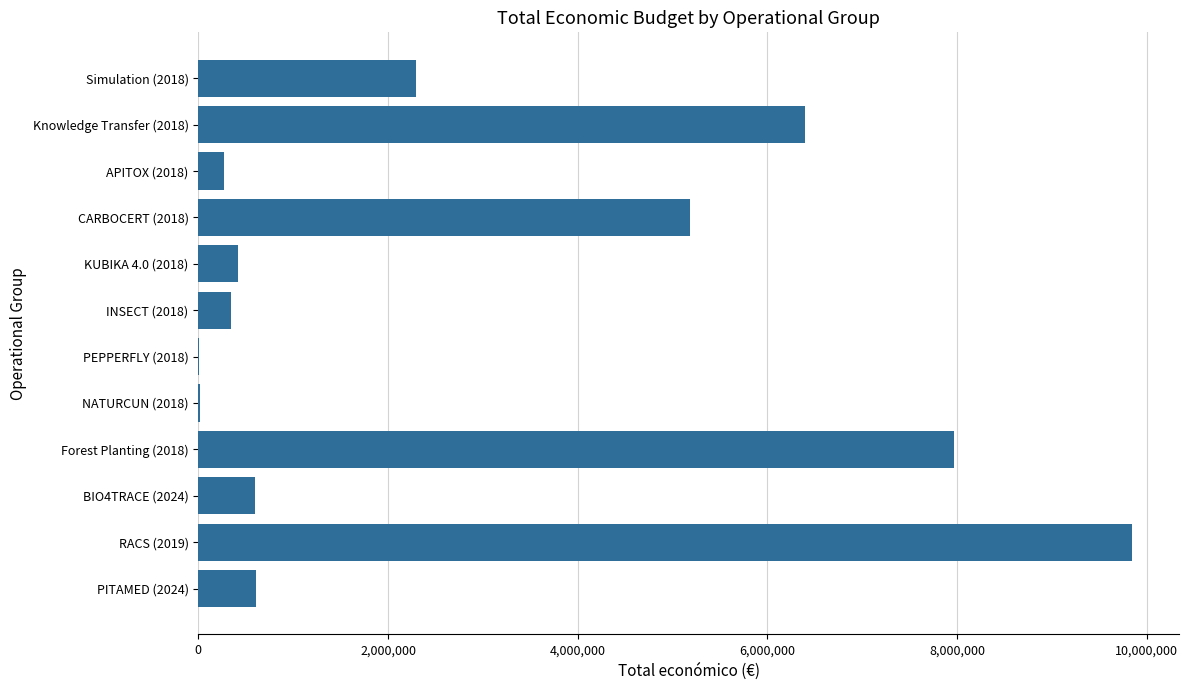

At which category does the chart reach its peak across all series?

RACS (2019)